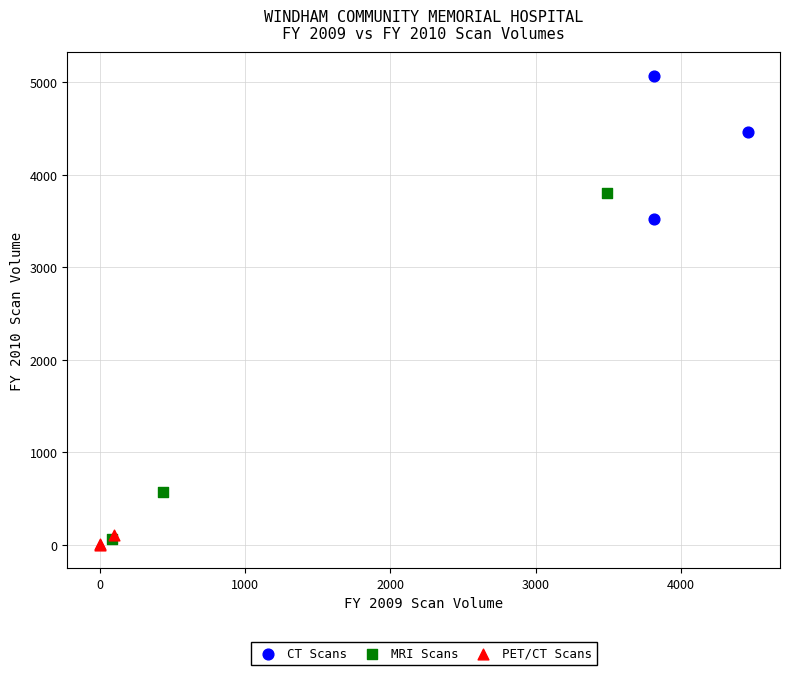

Which series contains the lowest Y value?

PET/CT Scans